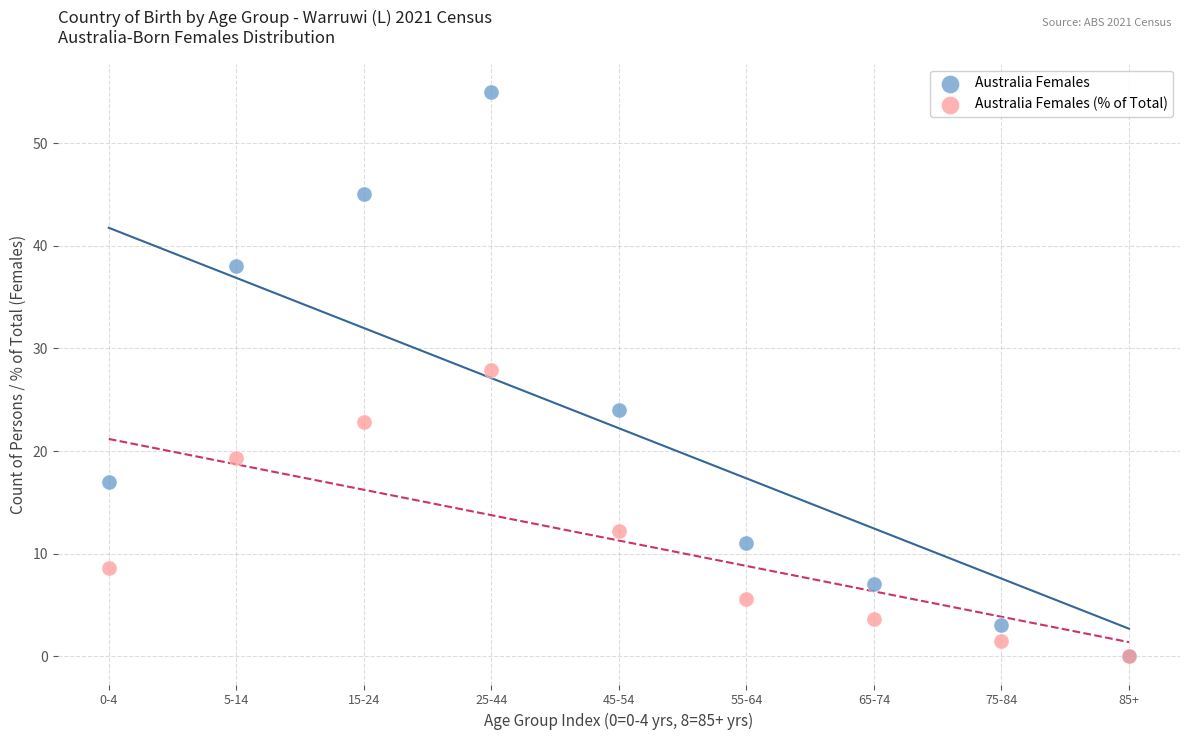

In the Australia Females series, what Y value is closest to 27?

24.0